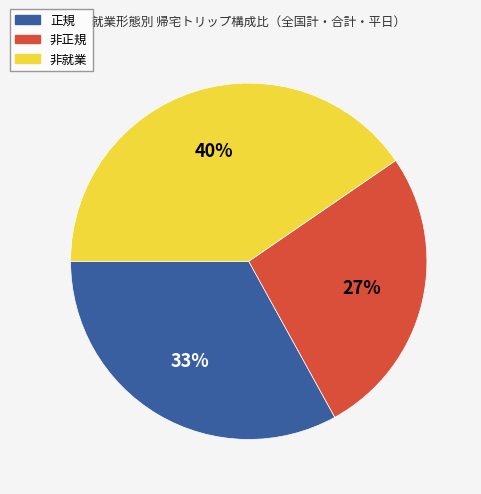

To the nearest percent, what percentage of the pie is 非正規?

27%